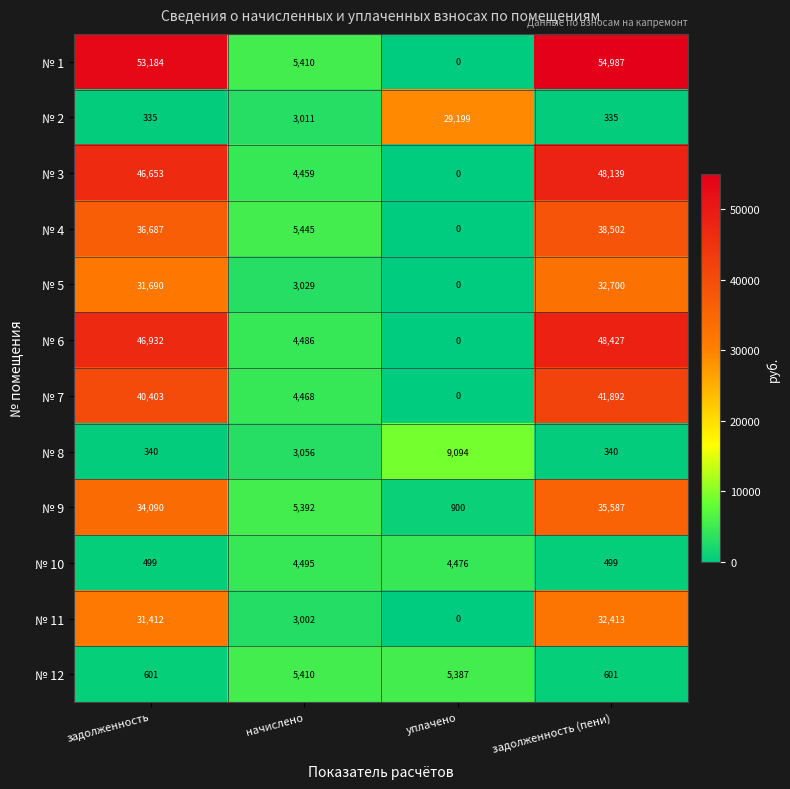

List the series in order of their peak value, highest first.

№ 1, № 6, № 3, № 7, № 4, № 9, № 5, № 11, № 2, № 8, № 12, № 10